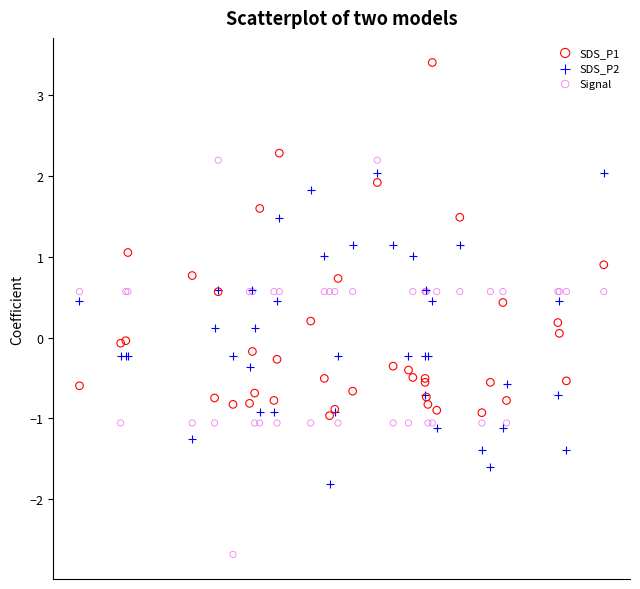

Which series reaches the maximum Y coordinate?

SDS_P1